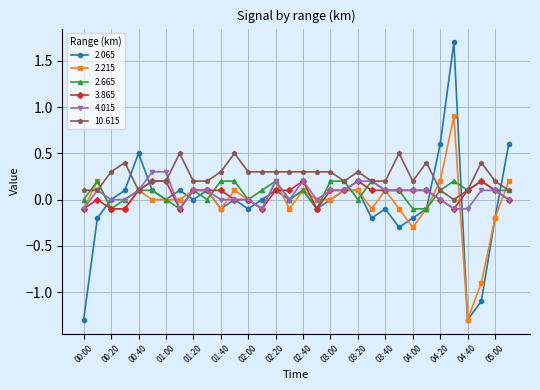

At how many categories does at least one series exceed 1?

1